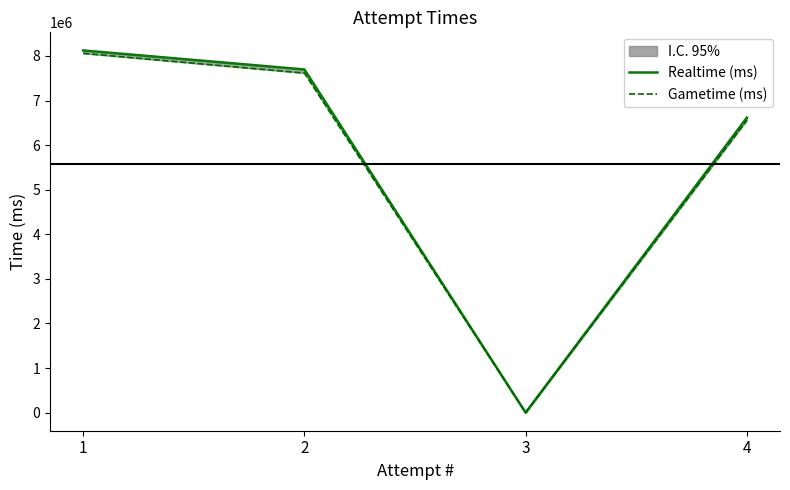

What is the difference between the maximum and minimum values in the Realtime (ms) series?

8124066